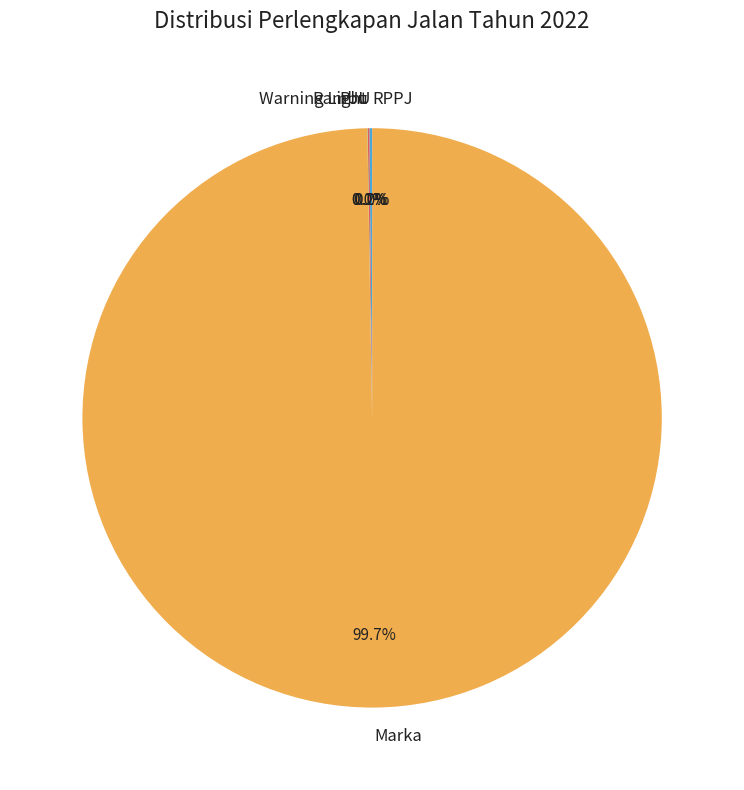

Which slice is the largest?

Marka